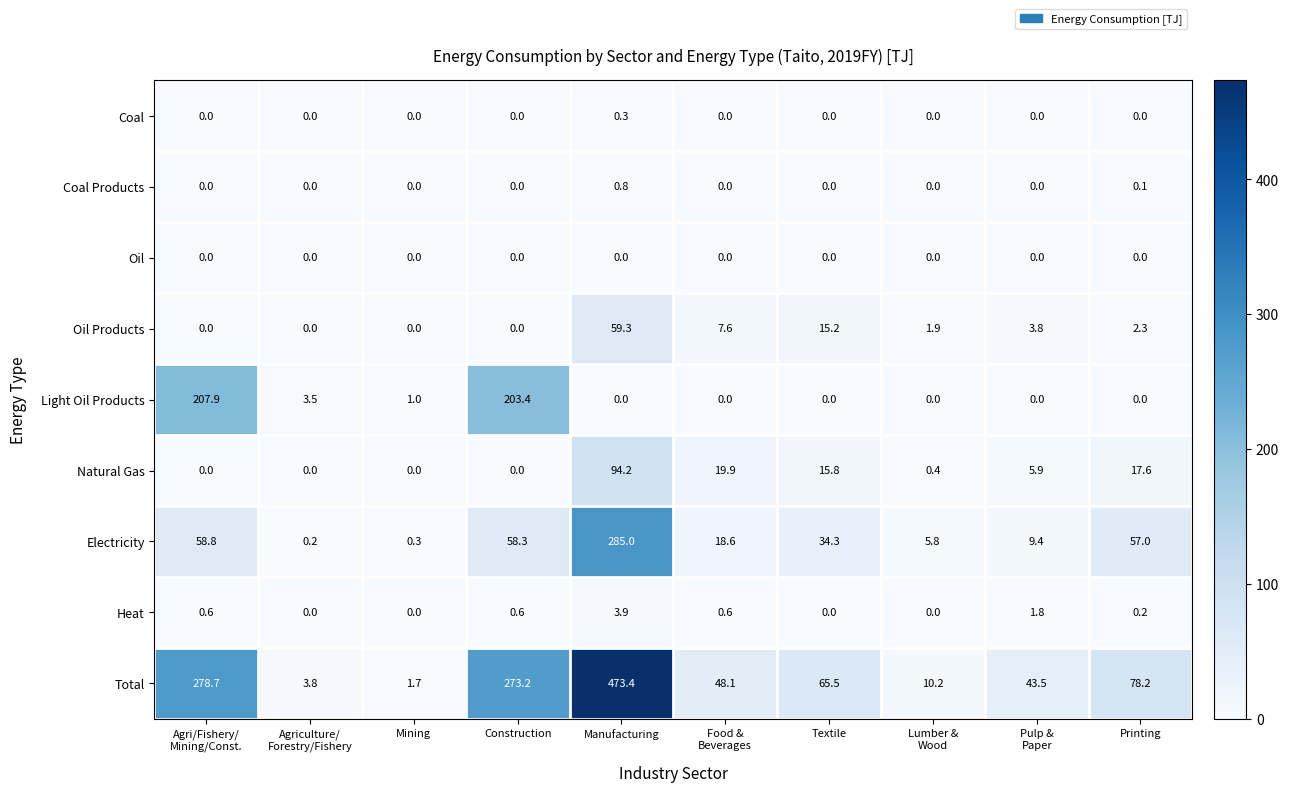

Which series has the largest range (max minus min)?

Total